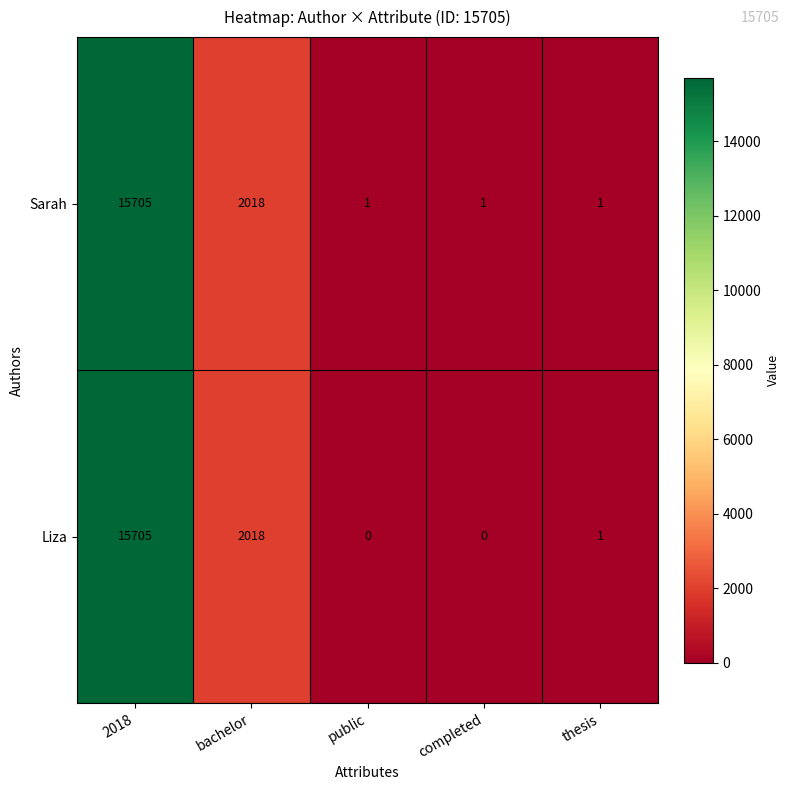

True or false: Sarah has a value of 3321 at bachelor.

False